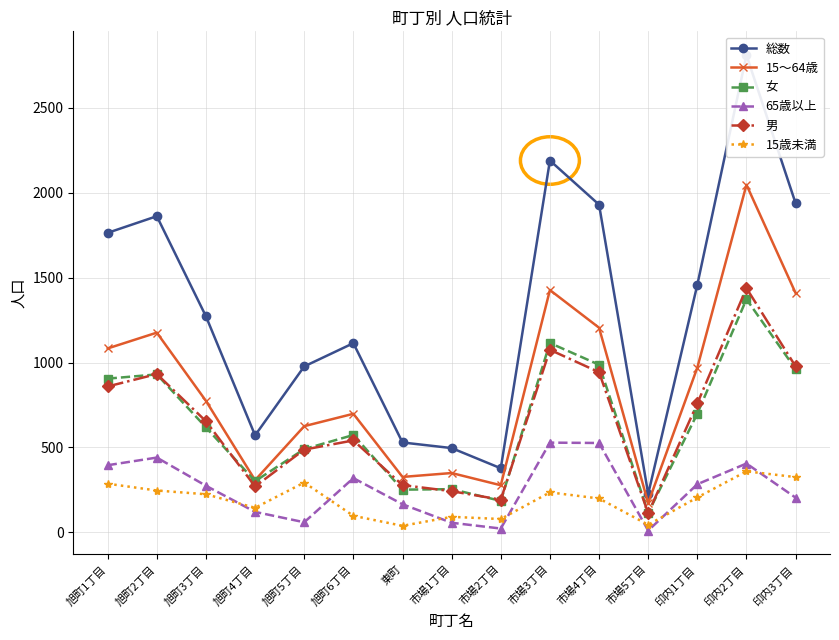

Which series has the widest spread of values?

総数